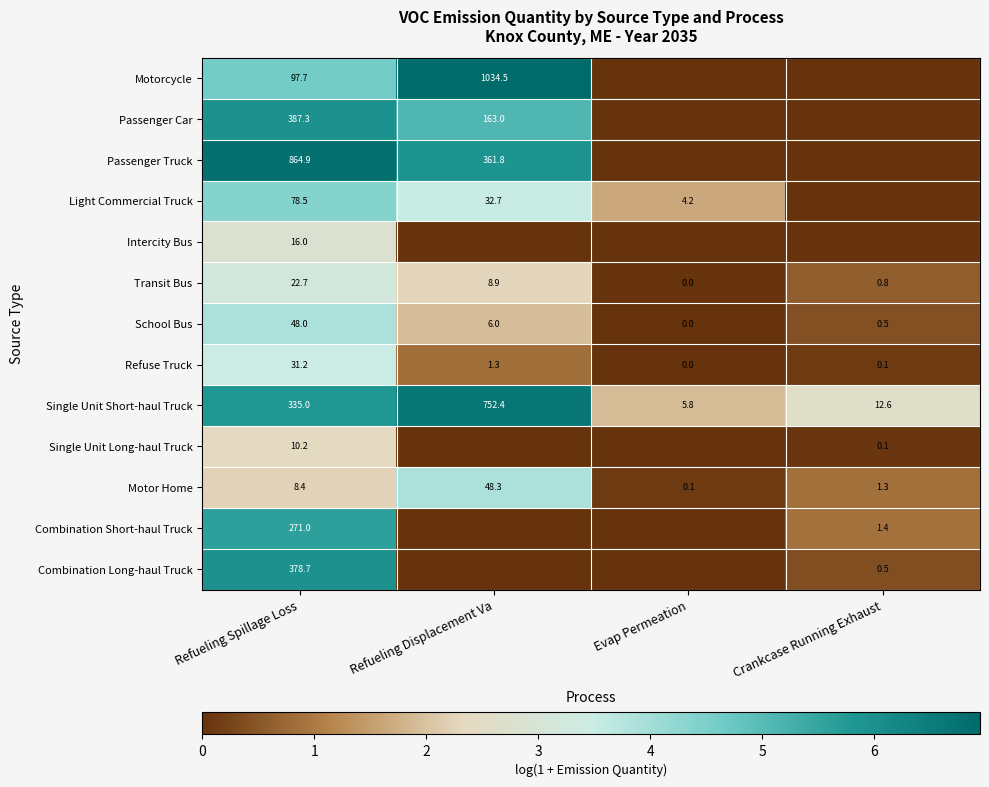

Rank the categories by Transit Bus value from highest to lowest.

Refueling Spillage Loss, Refueling Displacement Va, Crankcase Running Exhaust, Evap Permeation